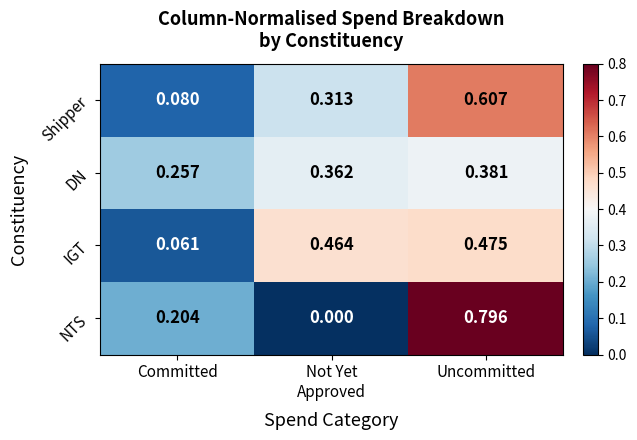

Is the value of NTS at Uncommitted greater than the value of IGT at Committed?

Yes